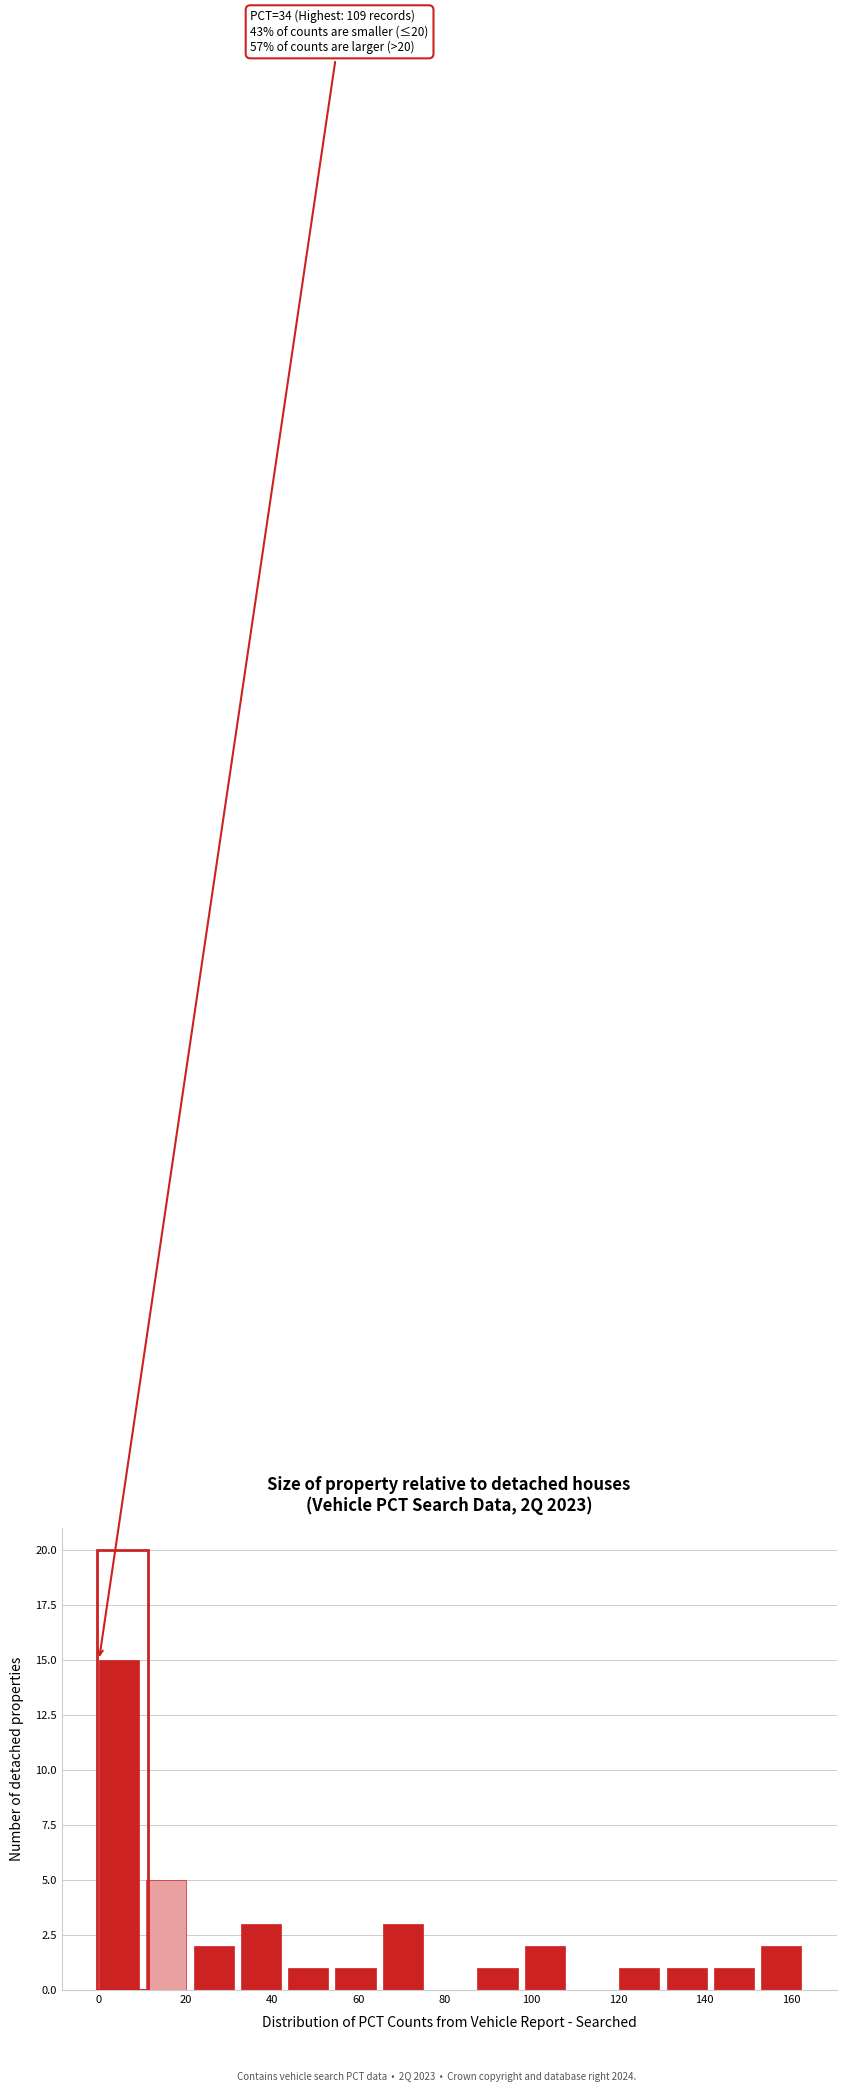

Which range on the x-axis has the tallest bar?

0 to 10